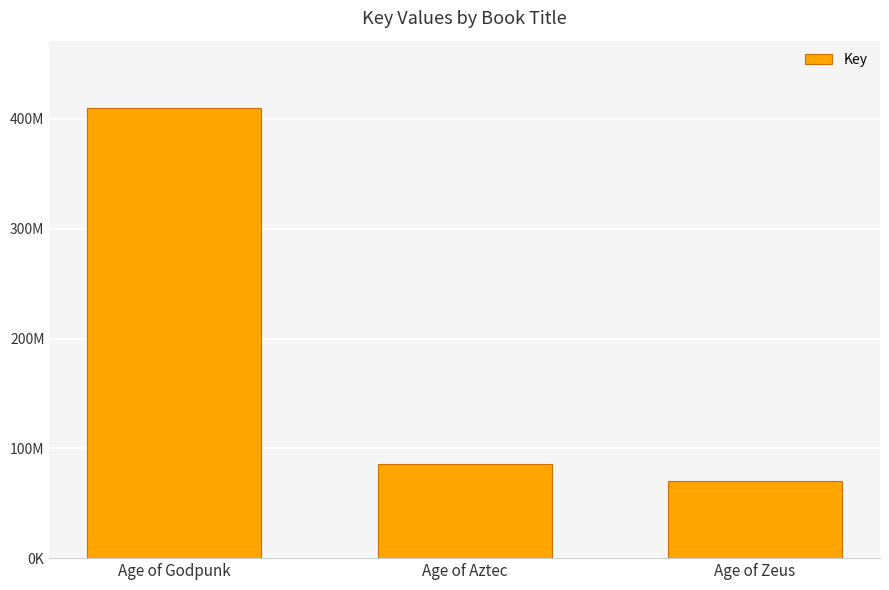

Read the value at Age of Aztec.

85421314